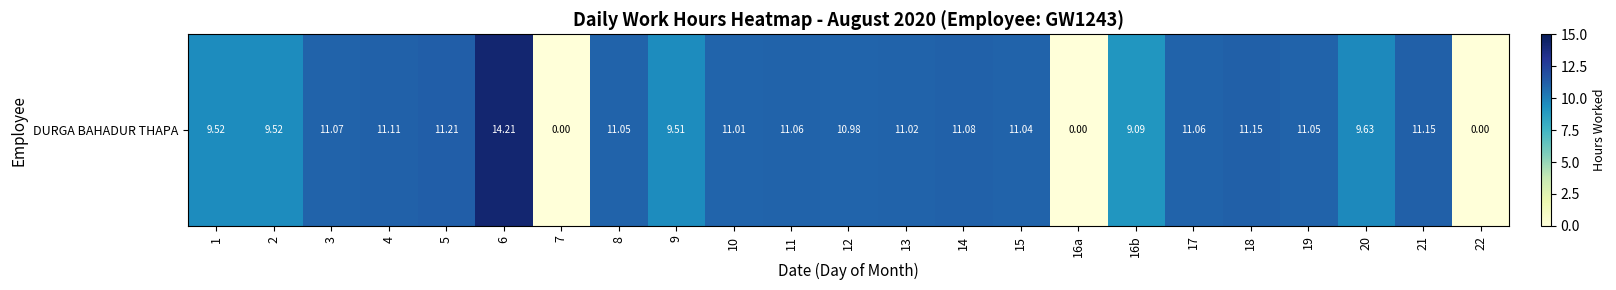

How many positive values are there?

20